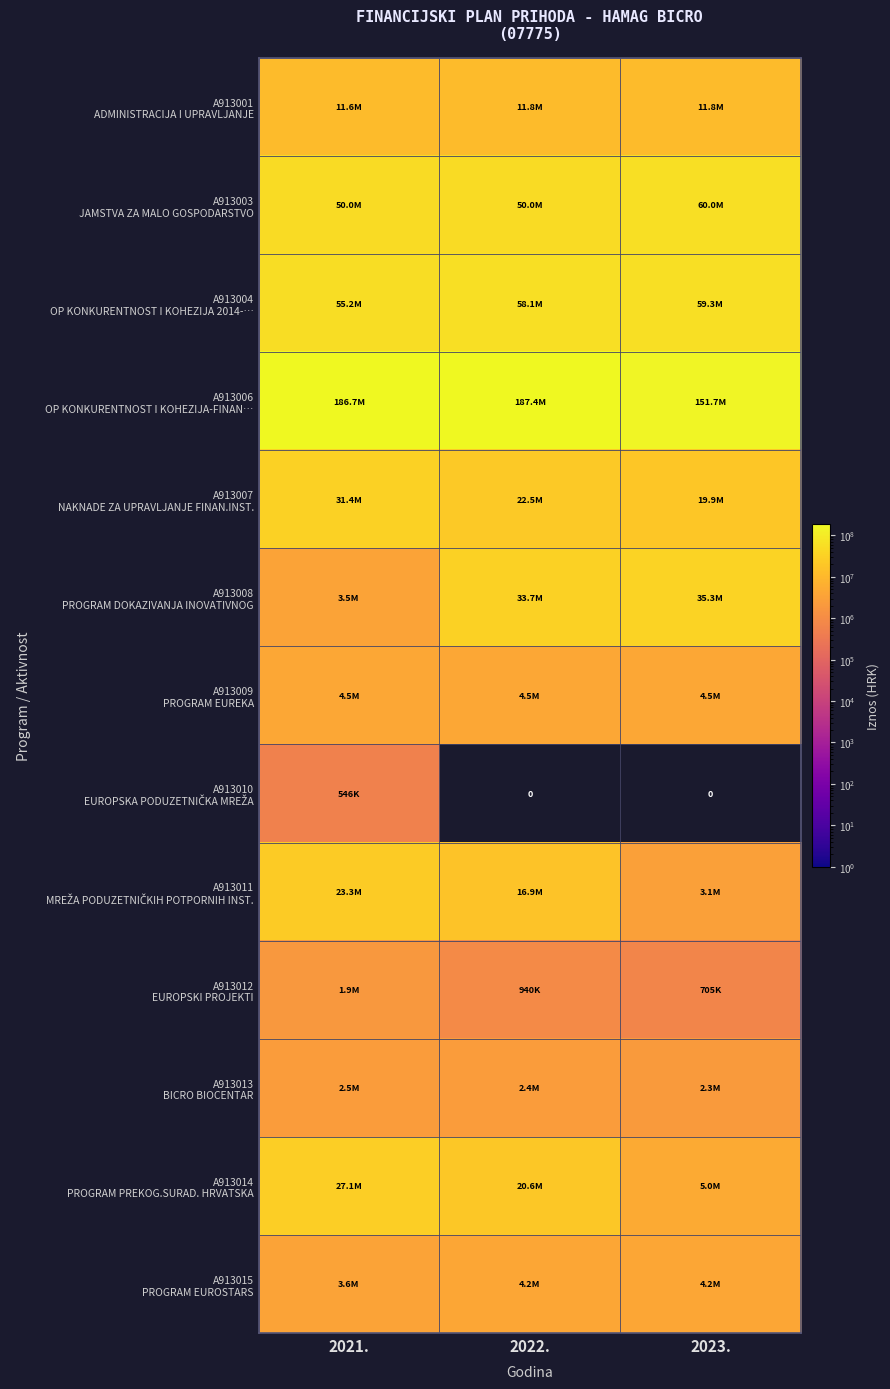

True or false: A913010 EUROPSKA PODUZETNIČKA MREŽA has a value of 884871 at 2021..

False